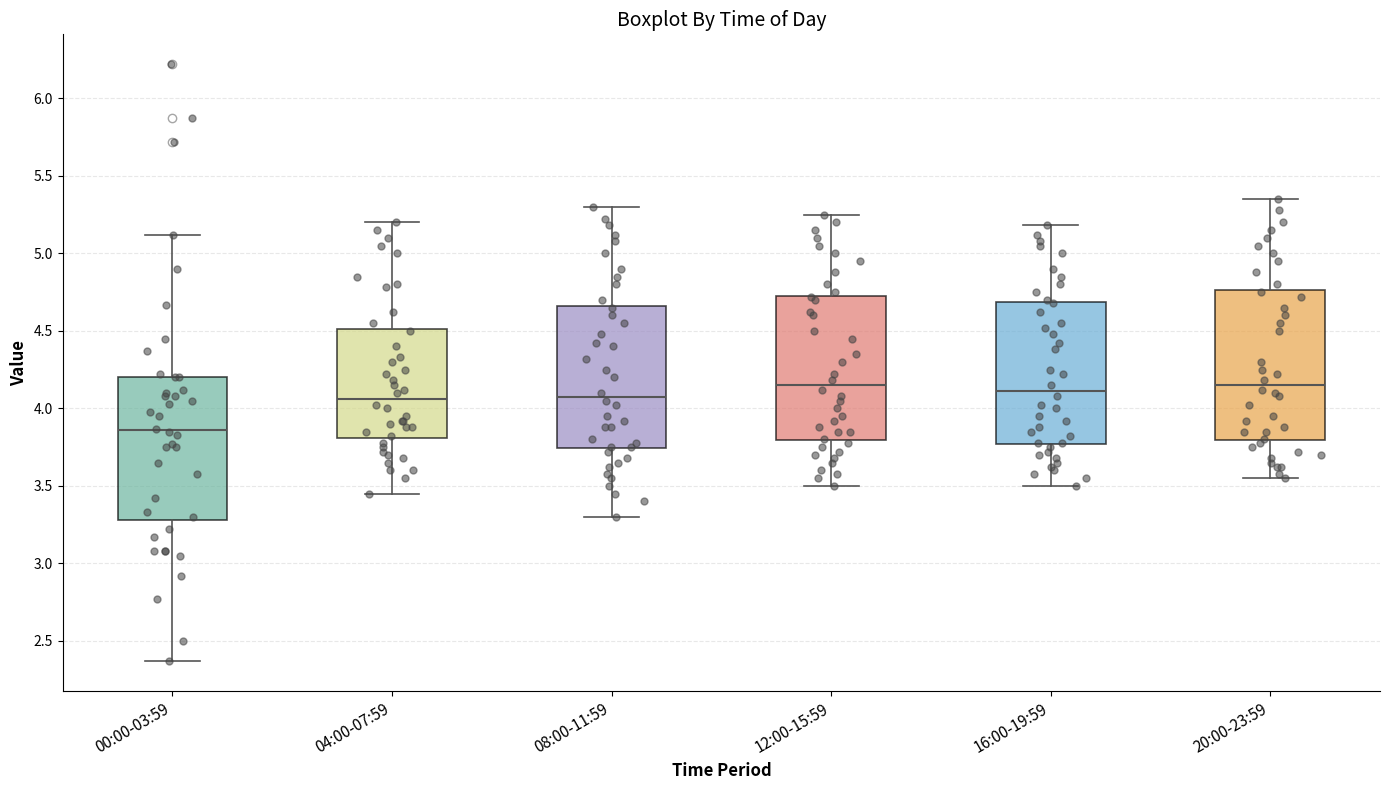

Reading left to right, read every box against the y-axis: the position of its median line, the range the box covers, and the ends of its whiskers. The values are not printed on the chart, so give them approximately, as read against the axis.

00:00-03:59: median 3.85, box 3.30 to 4.20, whiskers 2.35 to 5.10
04:00-07:59: median 4.05, box 3.80 to 4.50, whiskers 3.45 to 5.20
08:00-11:59: median 4.10, box 3.75 to 4.65, whiskers 3.30 to 5.30
12:00-15:59: median 4.15, box 3.80 to 4.75, whiskers 3.50 to 5.25
16:00-19:59: median 4.10, box 3.75 to 4.70, whiskers 3.50 to 5.20
20:00-23:59: median 4.15, box 3.80 to 4.75, whiskers 3.55 to 5.35